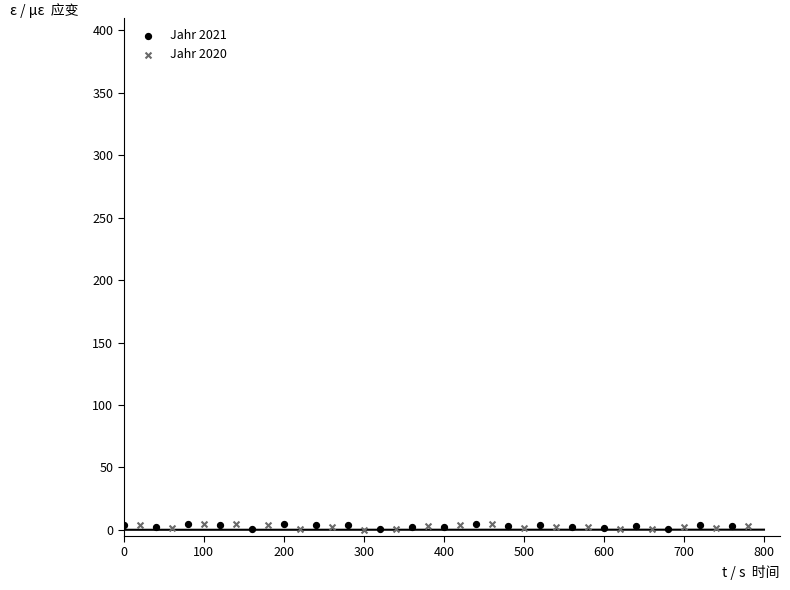

What are all the series names shown in the legend?

Jahr 2021, Jahr 2020